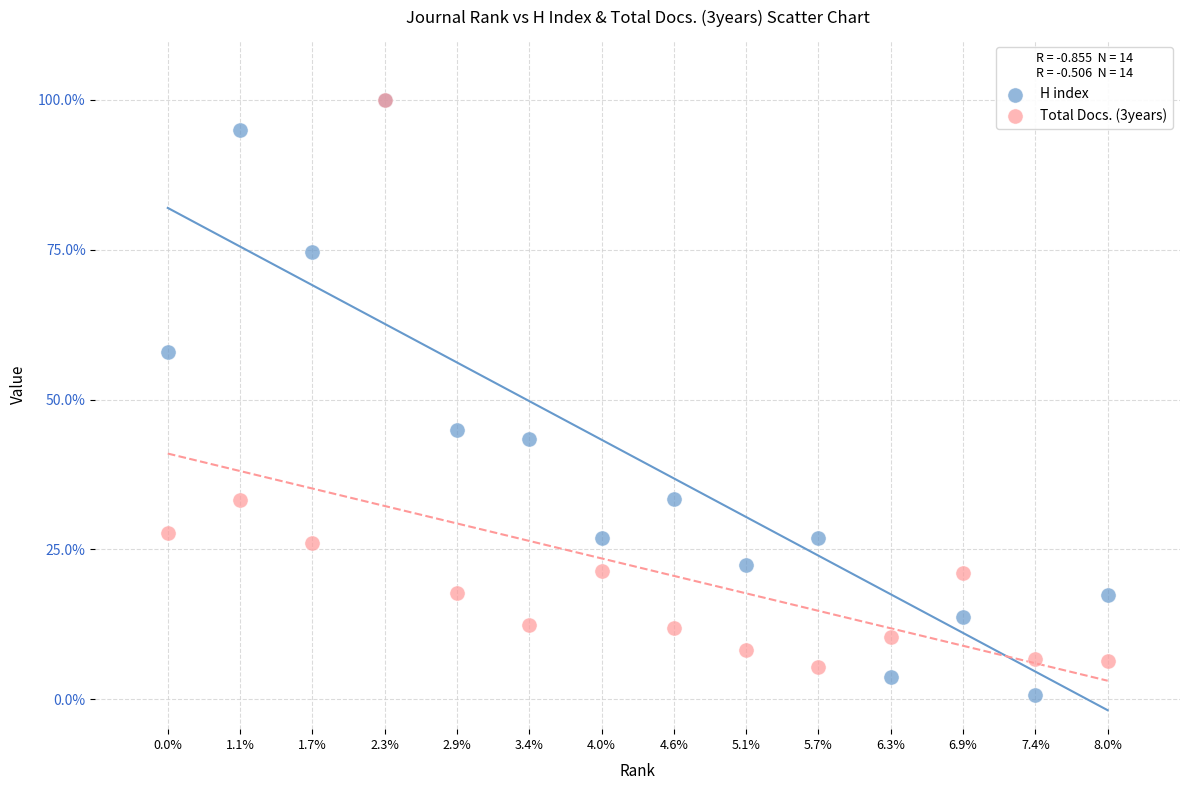

Which series has the largest Y range (max minus min)?

H index